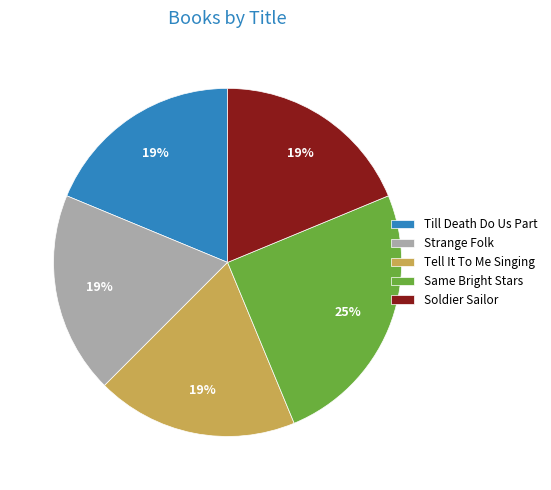

Do Soldier Sailor and Till Death Do Us Part together represent more than half of the pie?

No